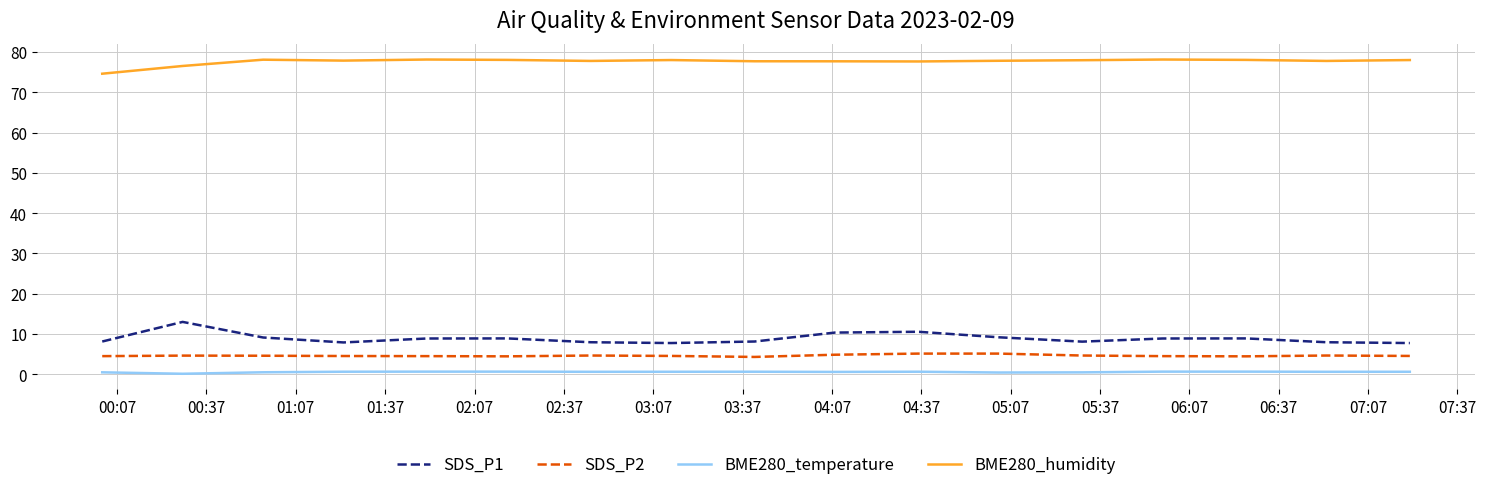

What is the minimum value for SDS_P2?

4.3